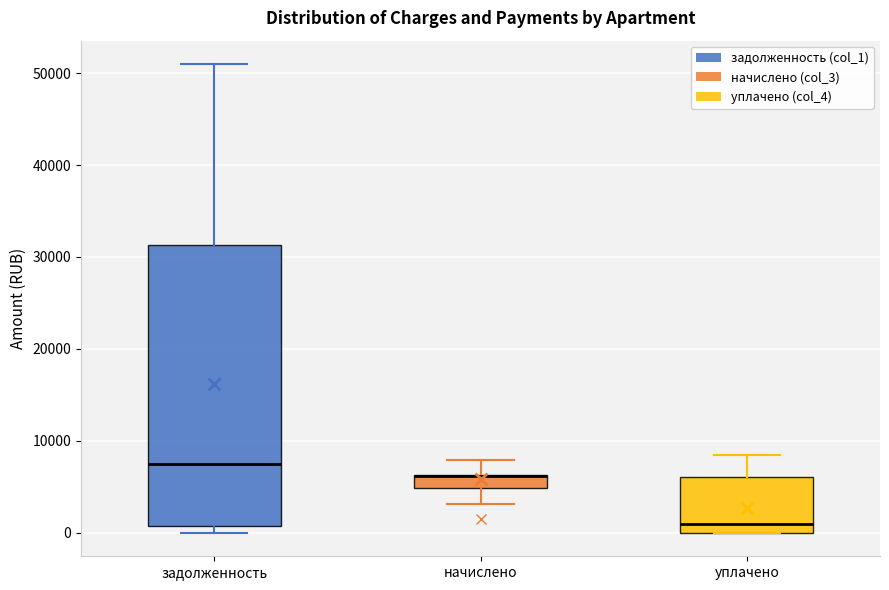

Where does the median line of the box for задолженность sit on the y-axis? The values are not printed on the chart, so give them approximately, as read against the axis.

8000